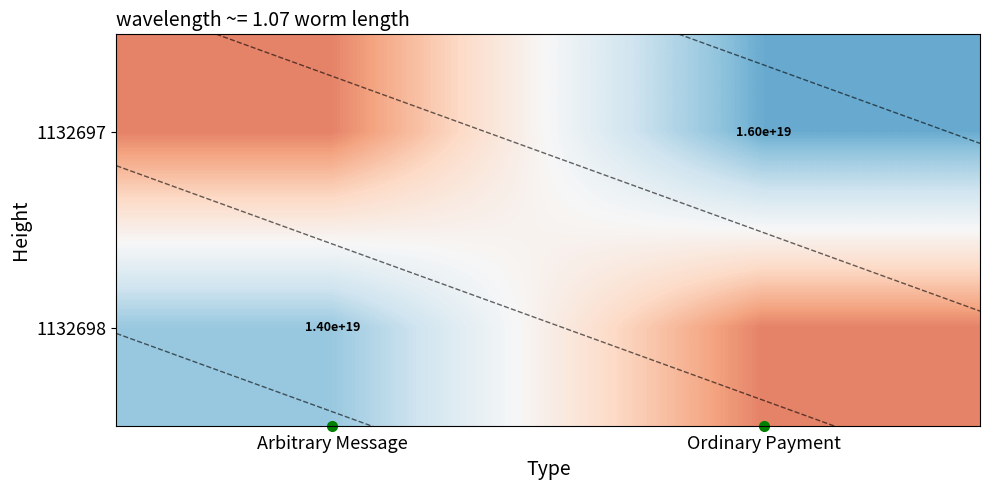

What is the difference between the highest and lowest values at Ordinary Payment?

1.0